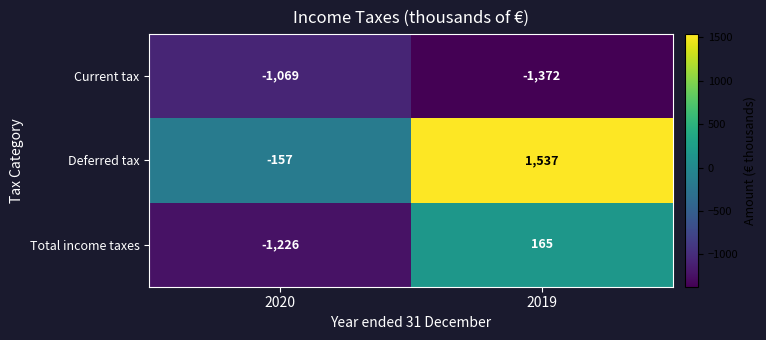

Read the Current tax value at 2020, to the nearest 5.

-1070